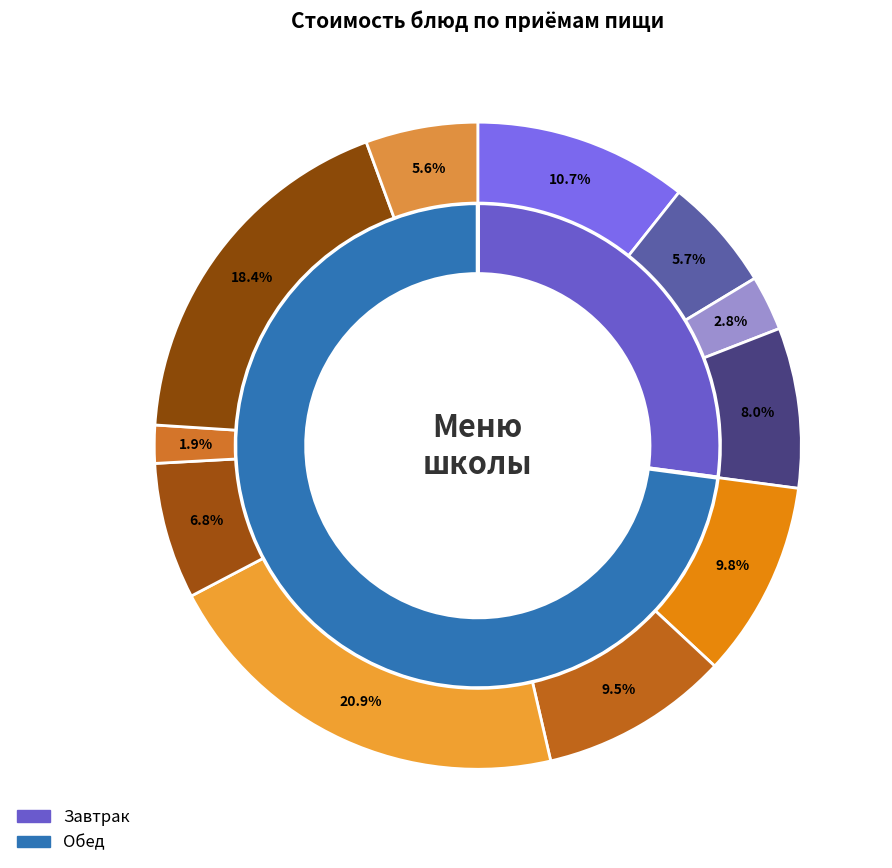

How many slices are in this pie chart?

11